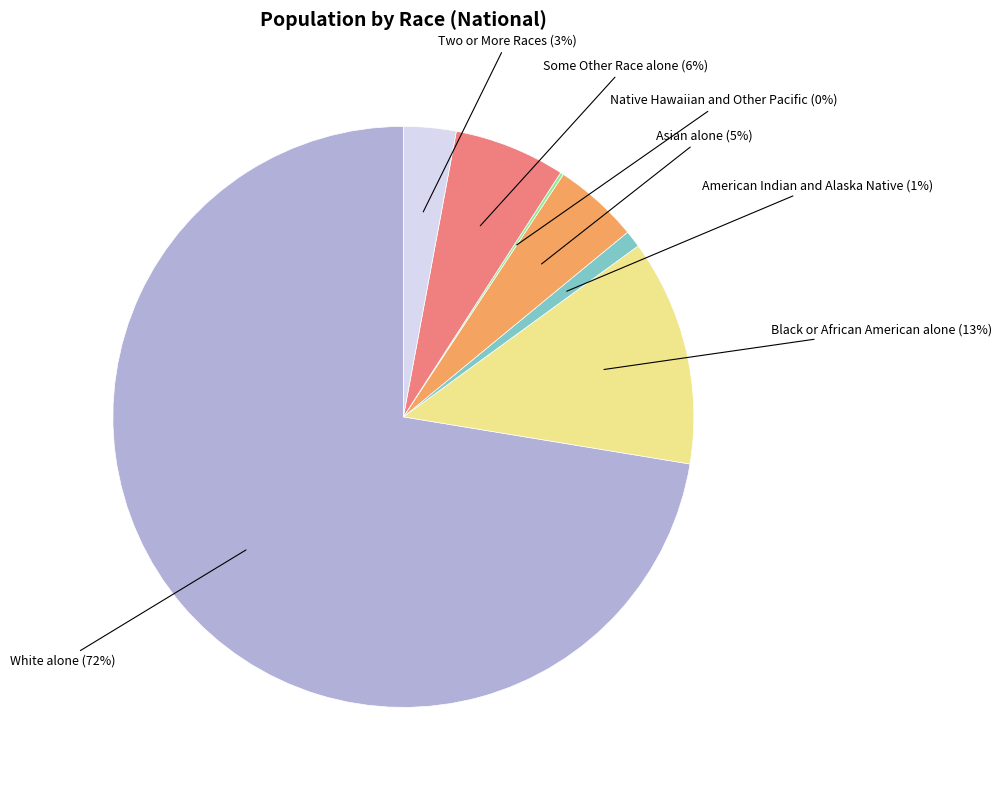

Approximately how many times larger is the value at Asian alone compared to Black or African American alone?

0.4